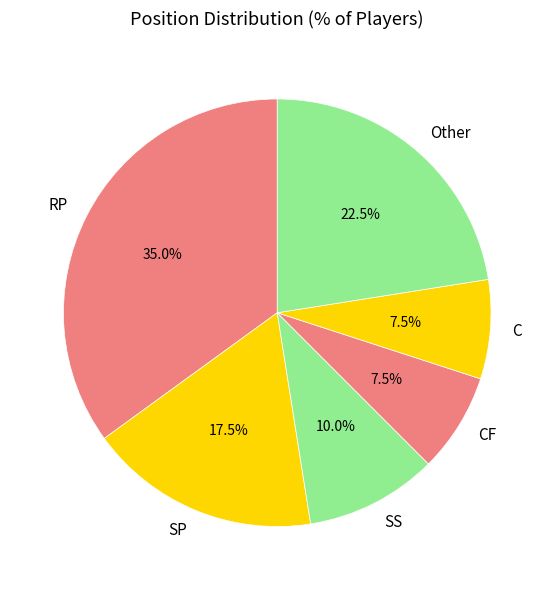

What is the total percentage of CF and SP?

25.0%